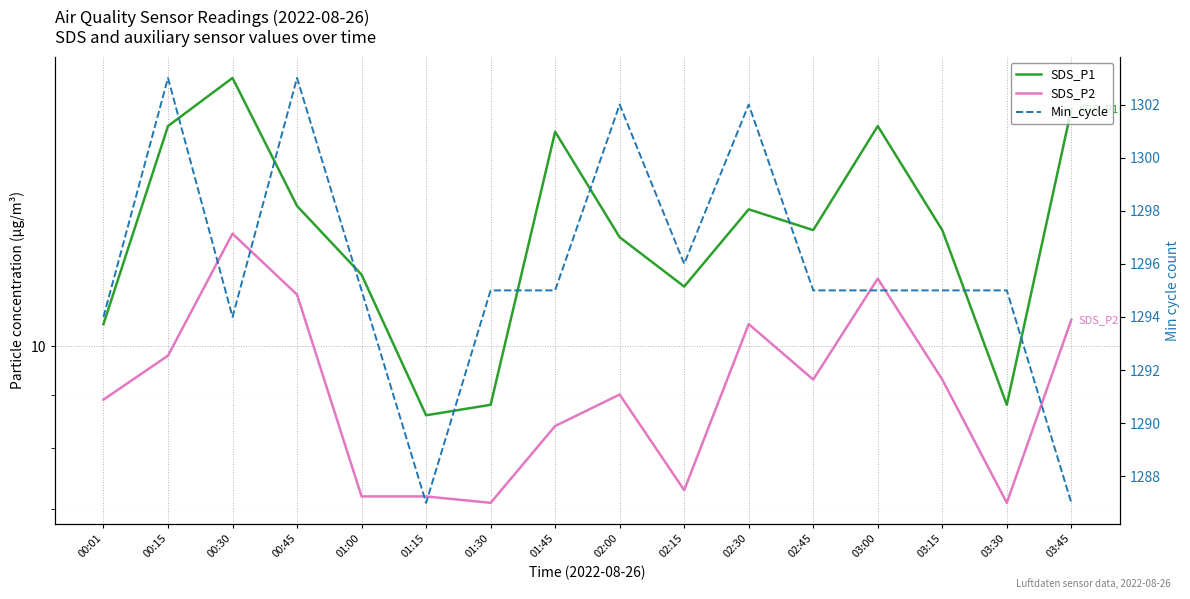

How many interior local peaks does the SDS_P2 series have?

4